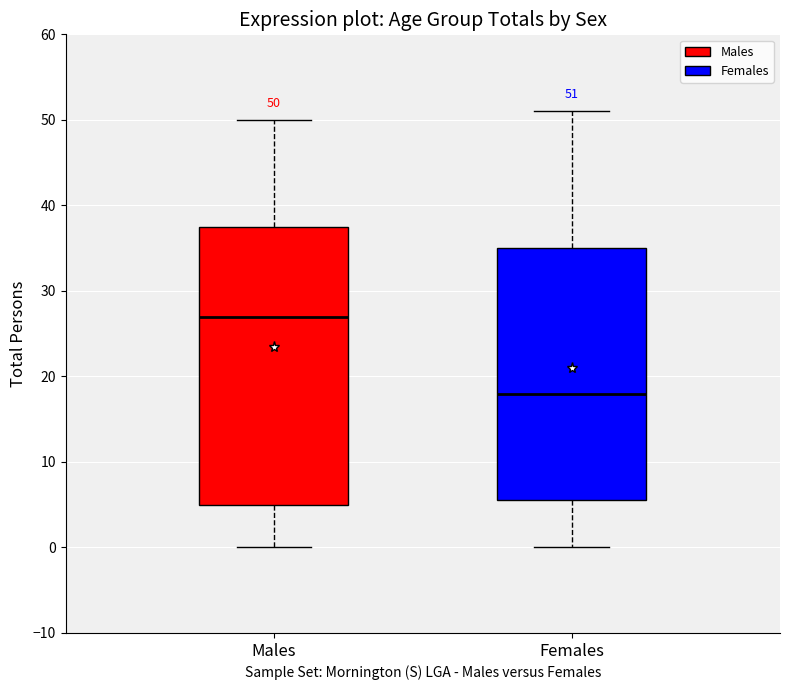

Which box is the tallest, from its lower edge to its upper edge?

Males